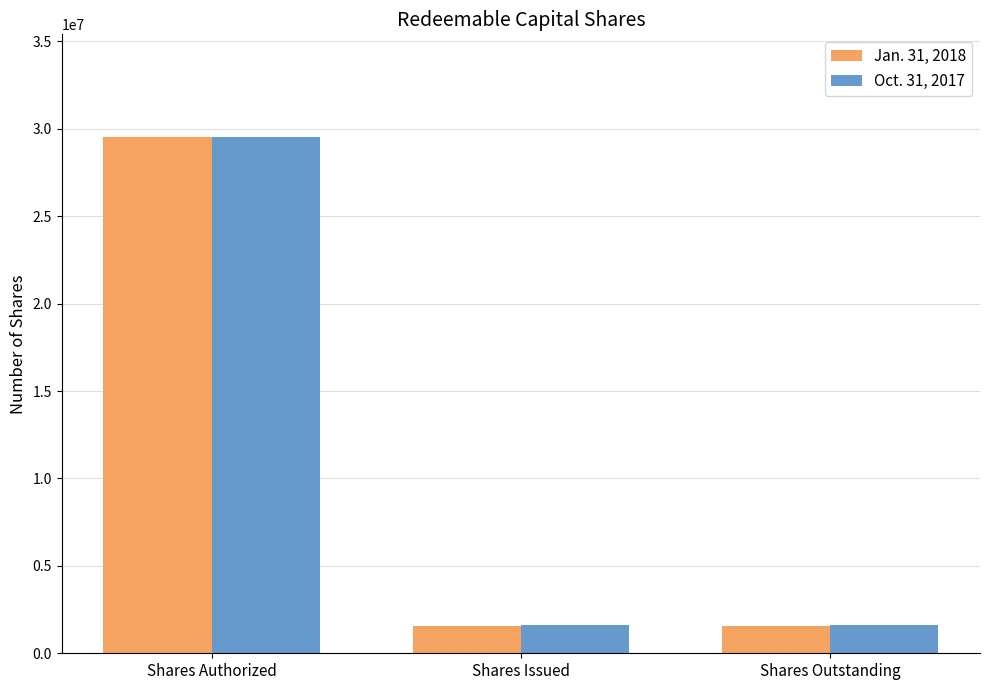

At which category is the sum across all series the highest?

Shares Authorized